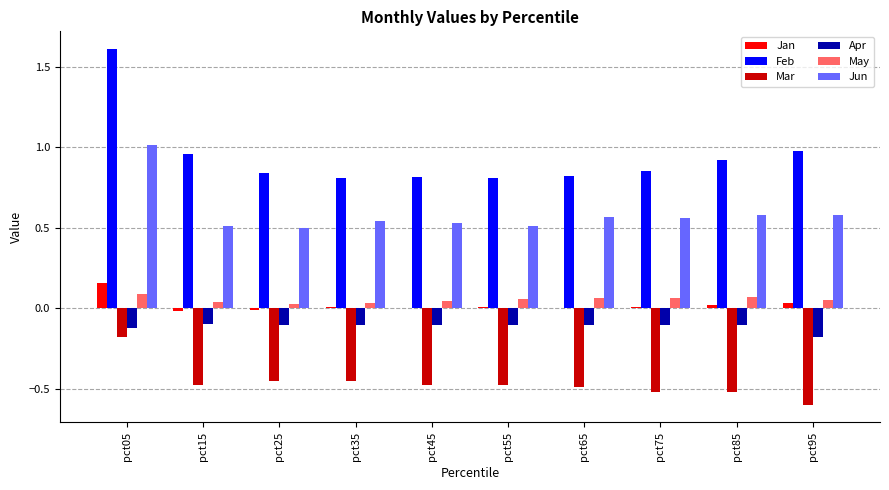

Which series has the widest spread of values?

Feb